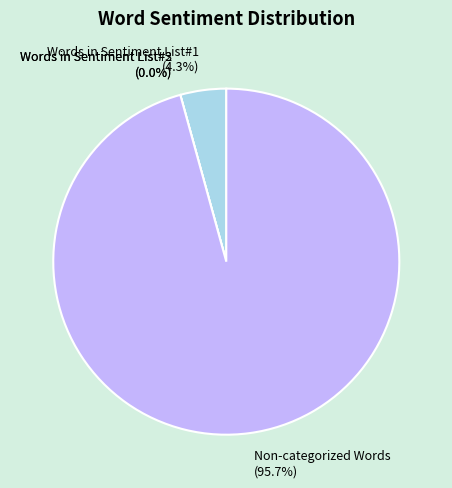

Rank the categories by value from highest to lowest.

Non-categorized Words, Words in Sentiment List#1, Words in Sentiment List#2, Words in Sentiment List#3